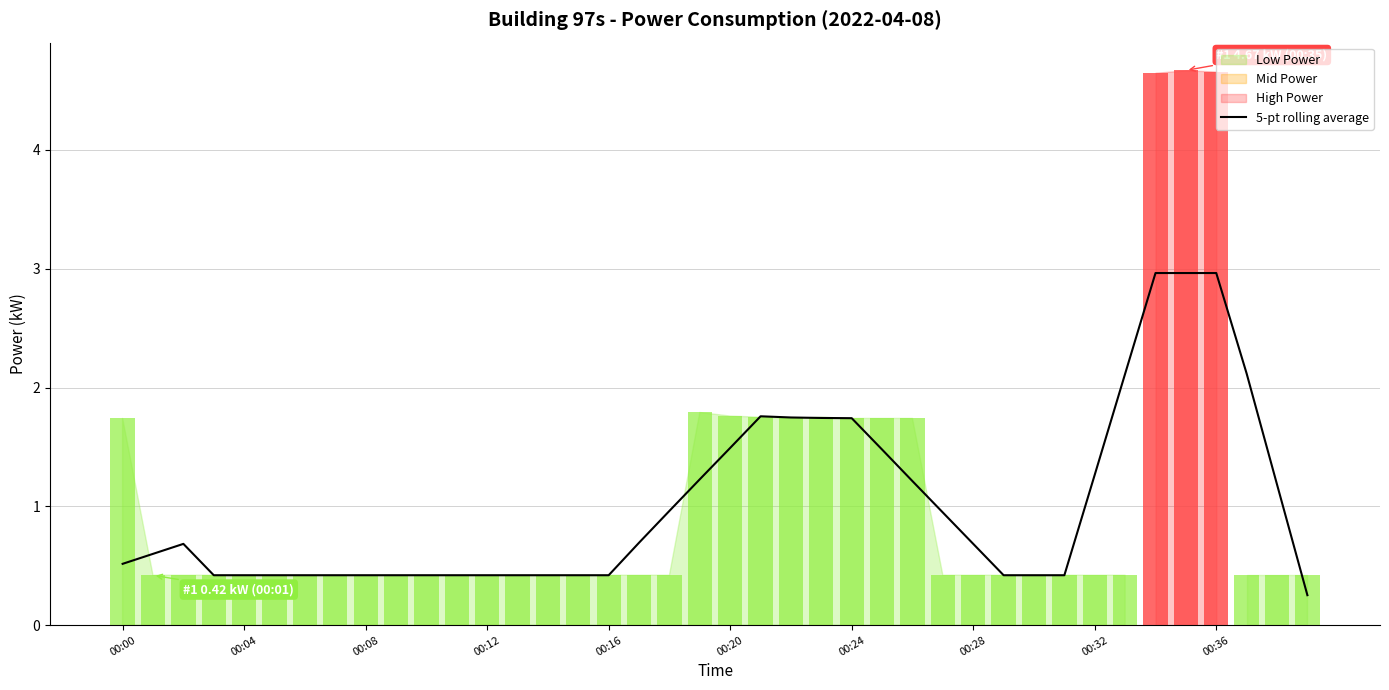

Where is the data nearest to the value 1?

18